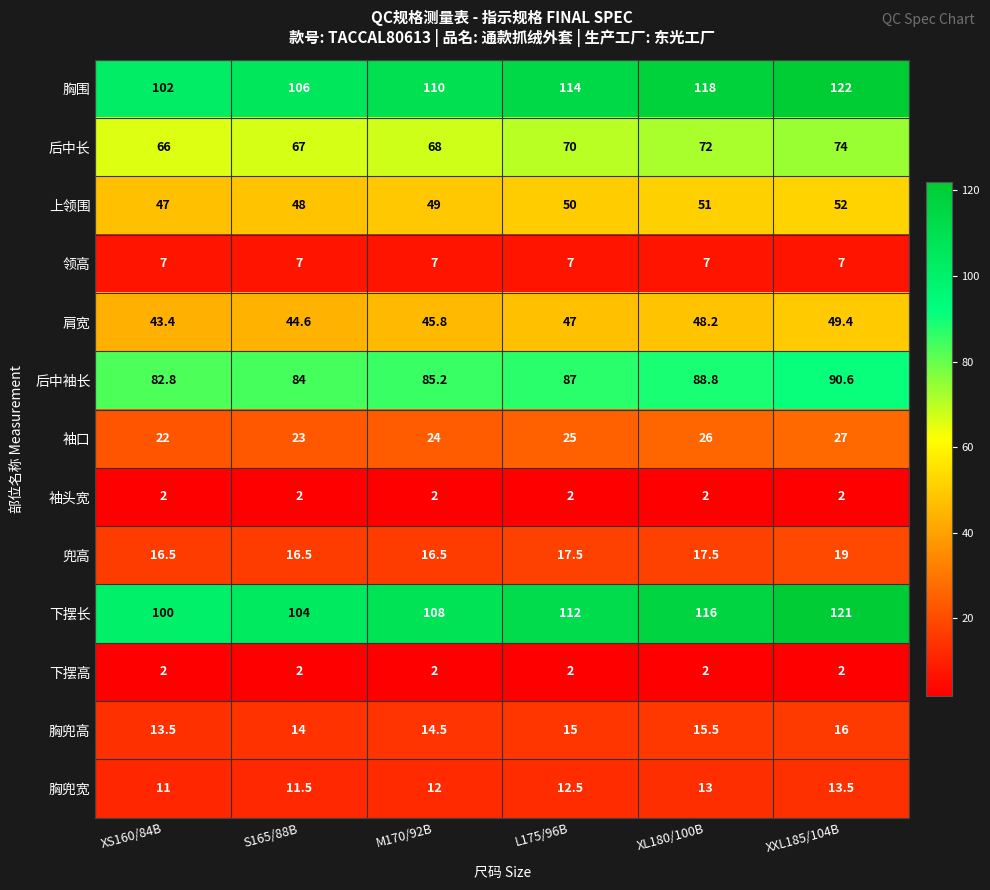

How many distinct data groups are displayed?

13